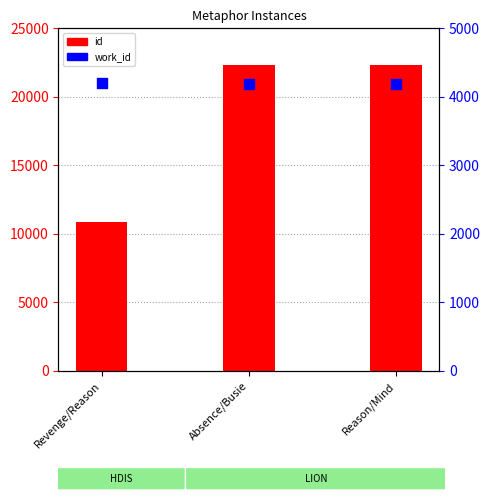

Which series contains the highest Y value?

id